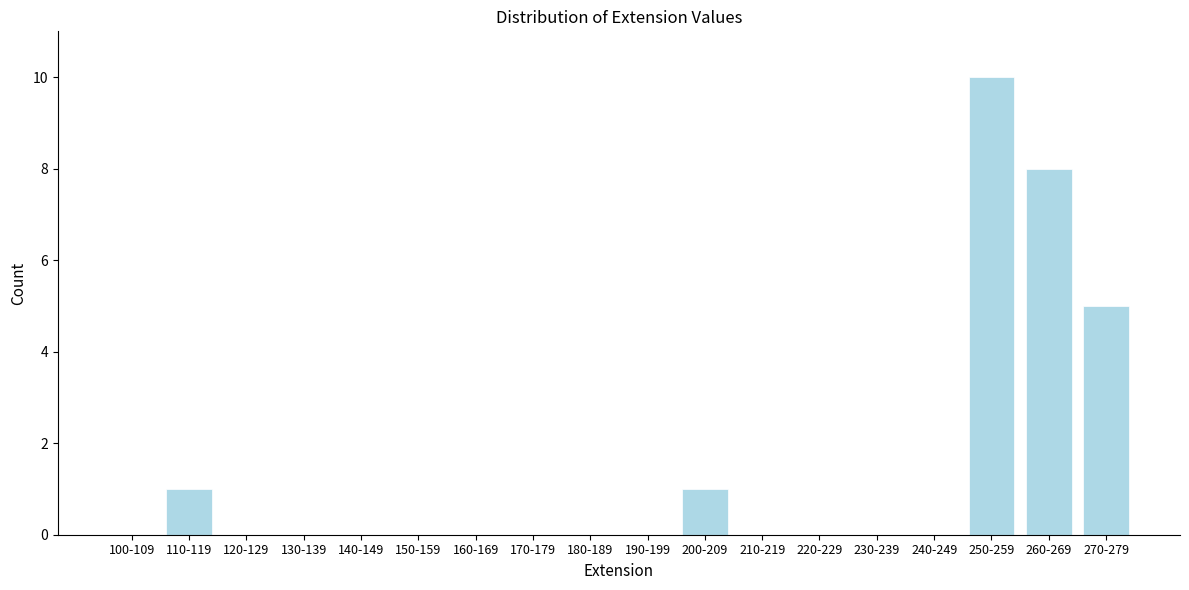

Reading right to left, what are all the values shown in this chart?

270-279=5	260-269=8	250-259=10	240-249=0	230-239=0	220-229=0	210-219=0	200-209=1	190-199=0	180-189=0	170-179=0	160-169=0	150-159=0	140-149=0	130-139=0	120-129=0	110-119=1	100-109=0